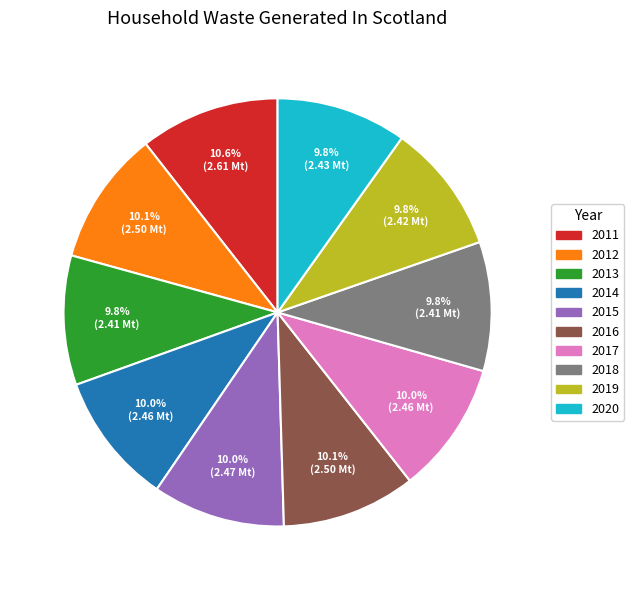

How many slices are in this pie chart?

10